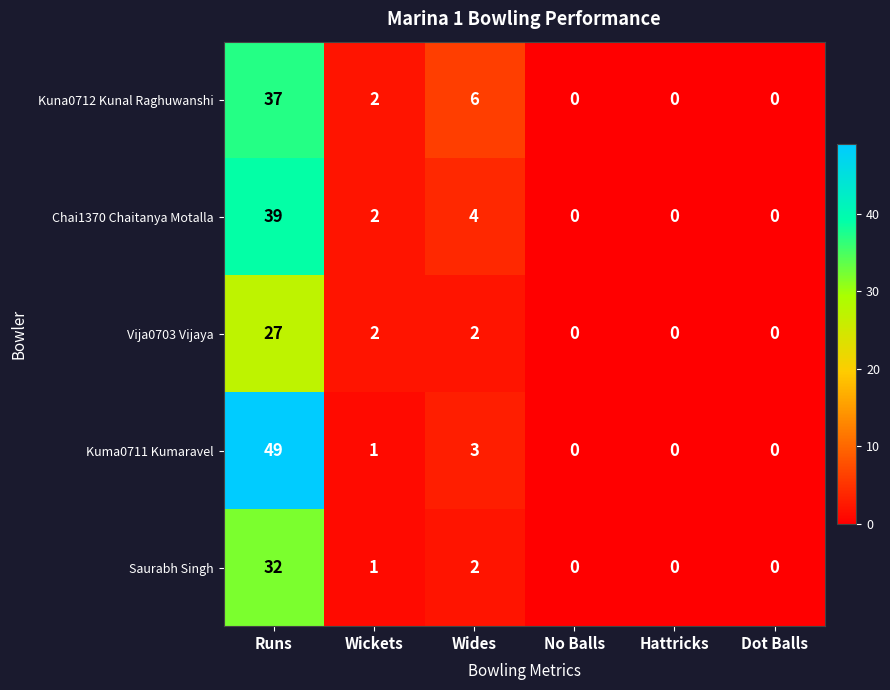

How many categories are shown in the chart?

6